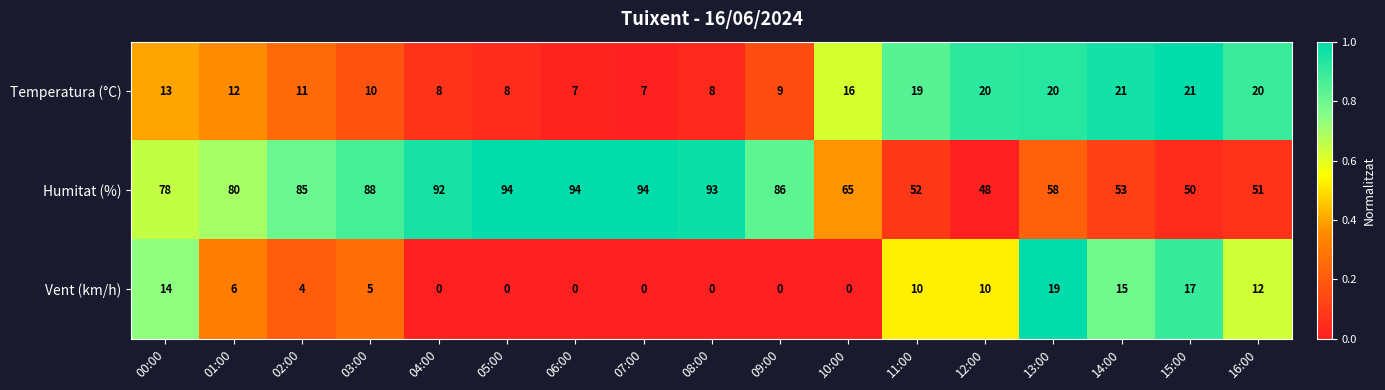

List the series in order of their peak value, highest first.

Humitat (%), Temperatura (°C), Vent (km/h)